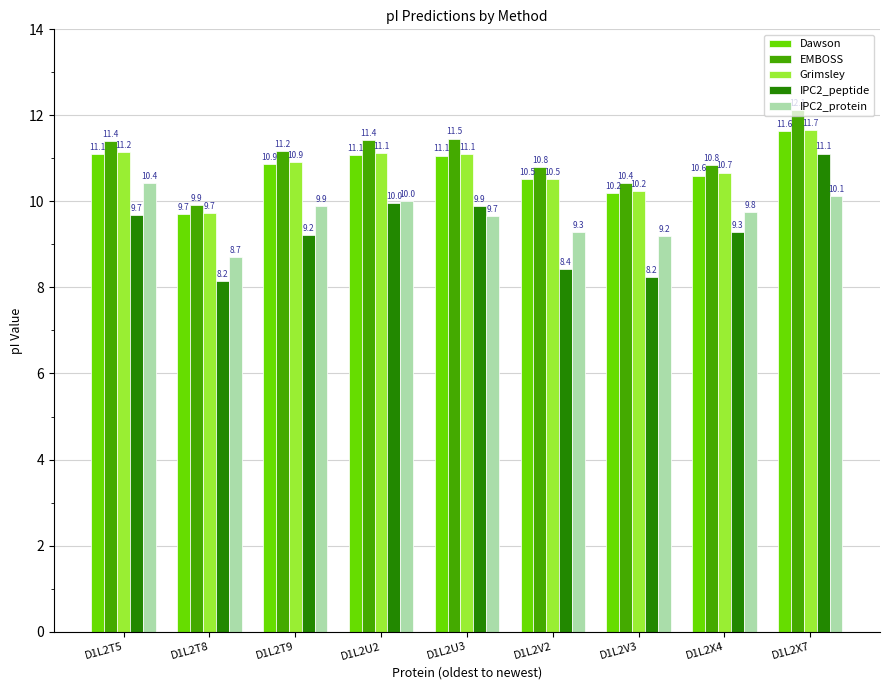

The value of Grimsley at D1L2T5 is 15.1. True or false?

False